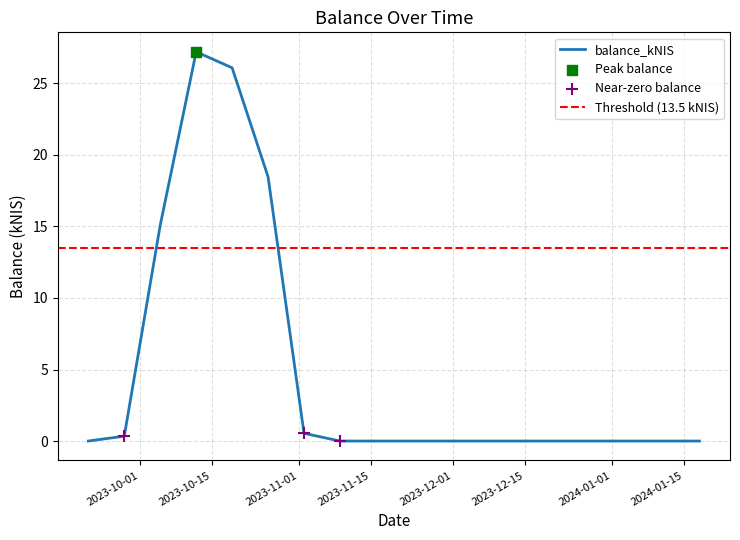

What is the change in value from 2023-10-26 to 2024-01-18?

-18.5